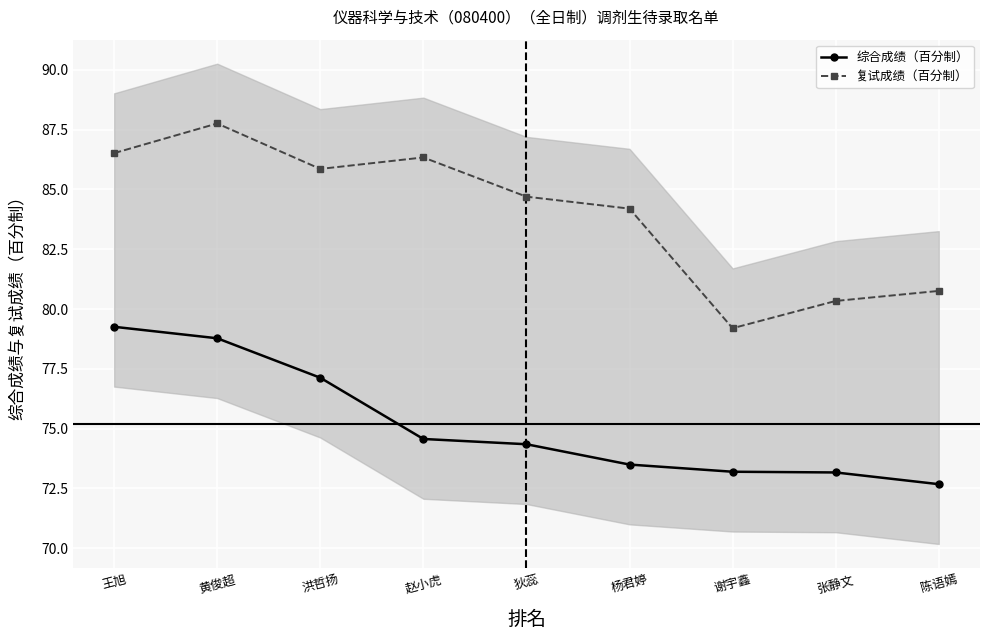

Between 张静文 and 陈语嫣, which series saw the biggest shift?

综合成绩（百分制）